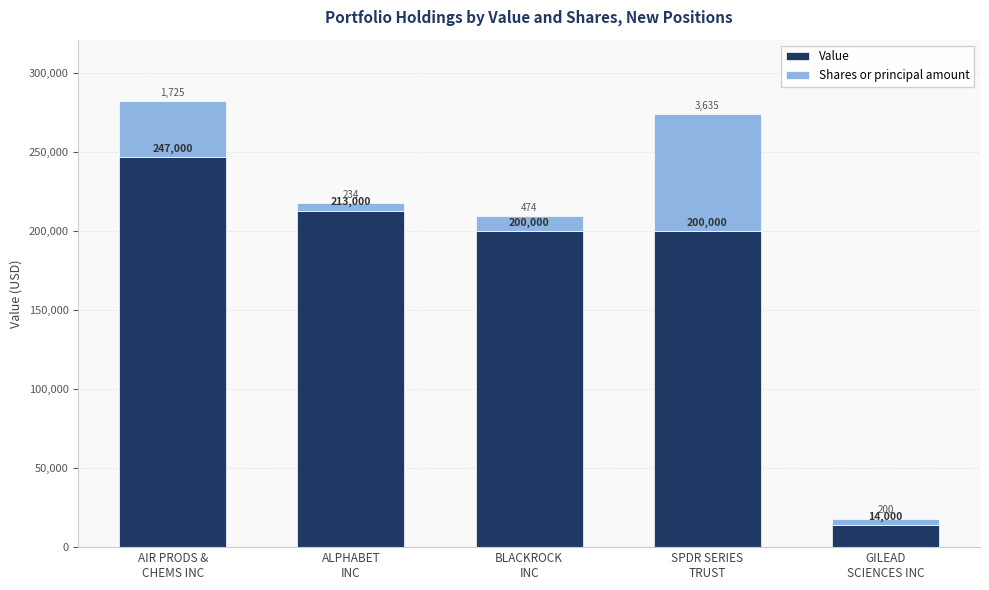

At which label does Value first exceed 200000?

AIR PRODS &
CHEMS INC